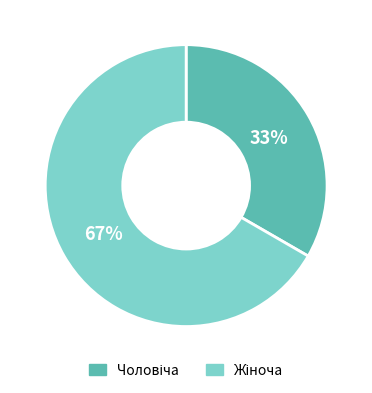

Is there any slice that represents more than half of the pie?

Yes